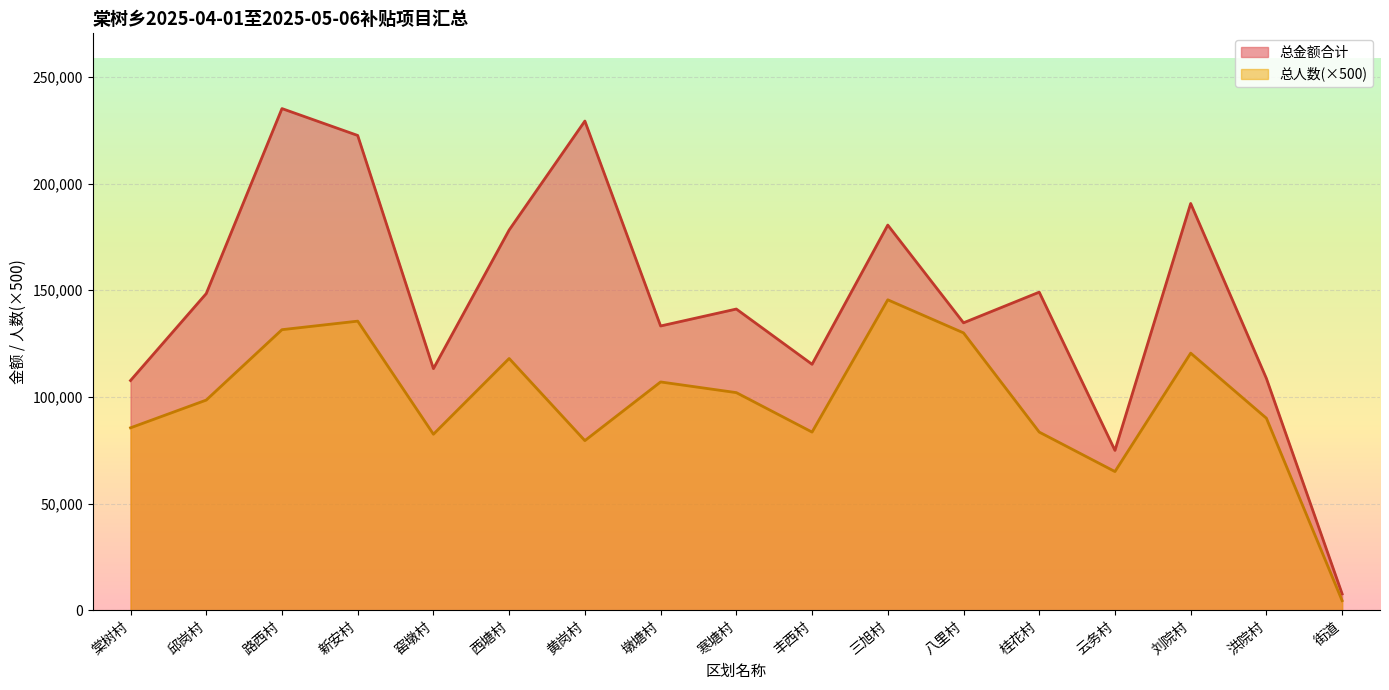

What are all the series names shown in the legend?

总金额合计, 总人数(×500)